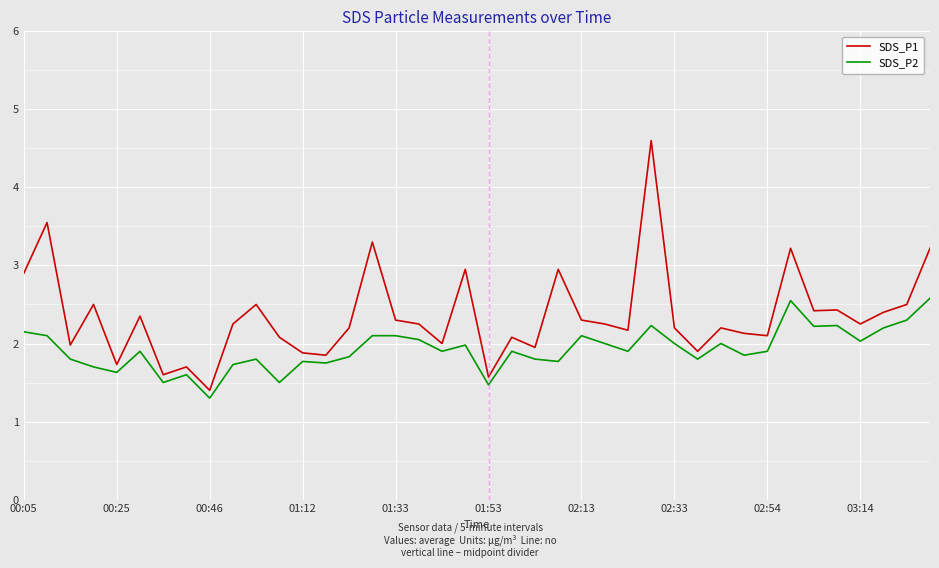

What is the minimum value for SDS_P2?

1.3